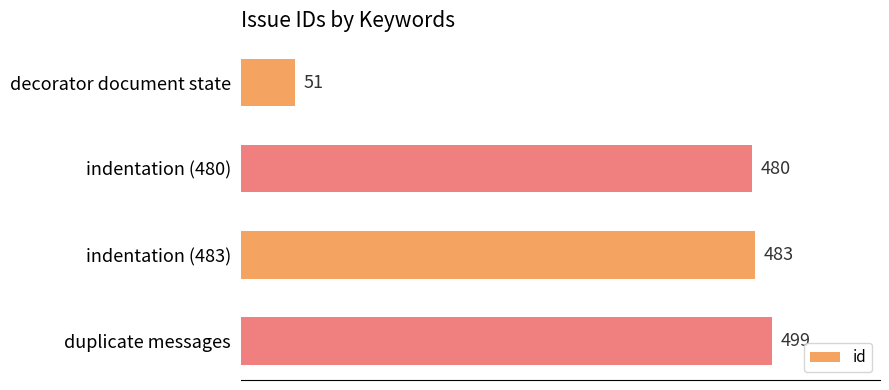

Between decorator document state and indentation (480), which is larger?

indentation (480)